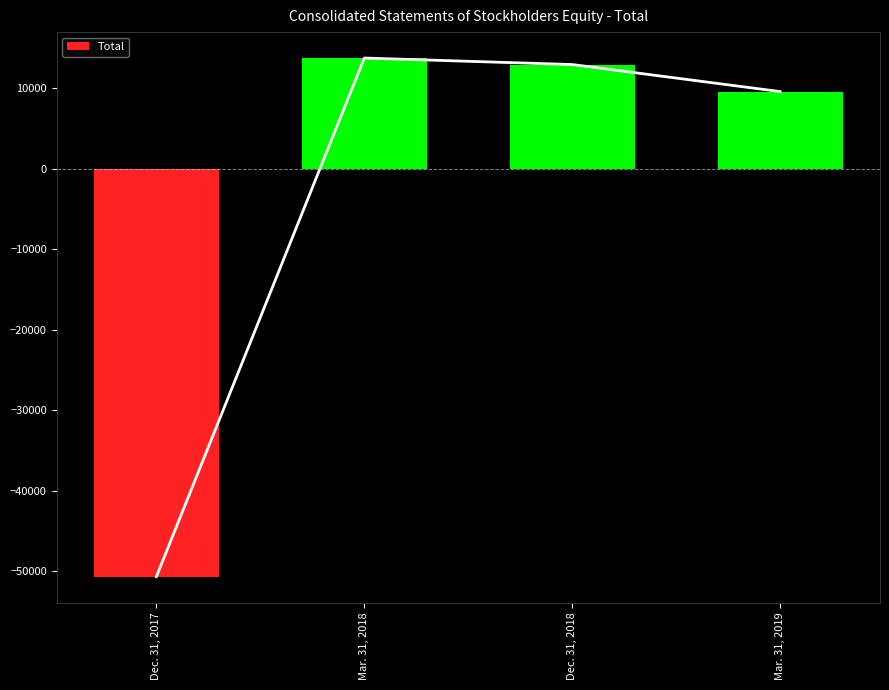

Reading left to right, extract all data points from this chart.

Dec. 31, 2017=-50651	Mar. 31, 2018=13744	Dec. 31, 2018=12936	Mar. 31, 2019=9577